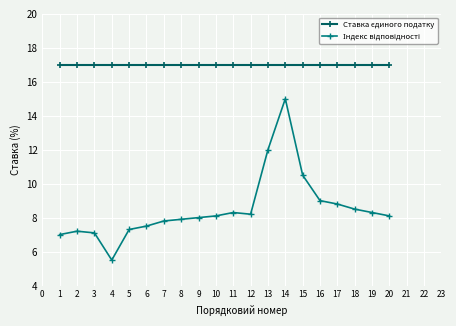

What is the difference between the highest and lowest values at 5?

9.7